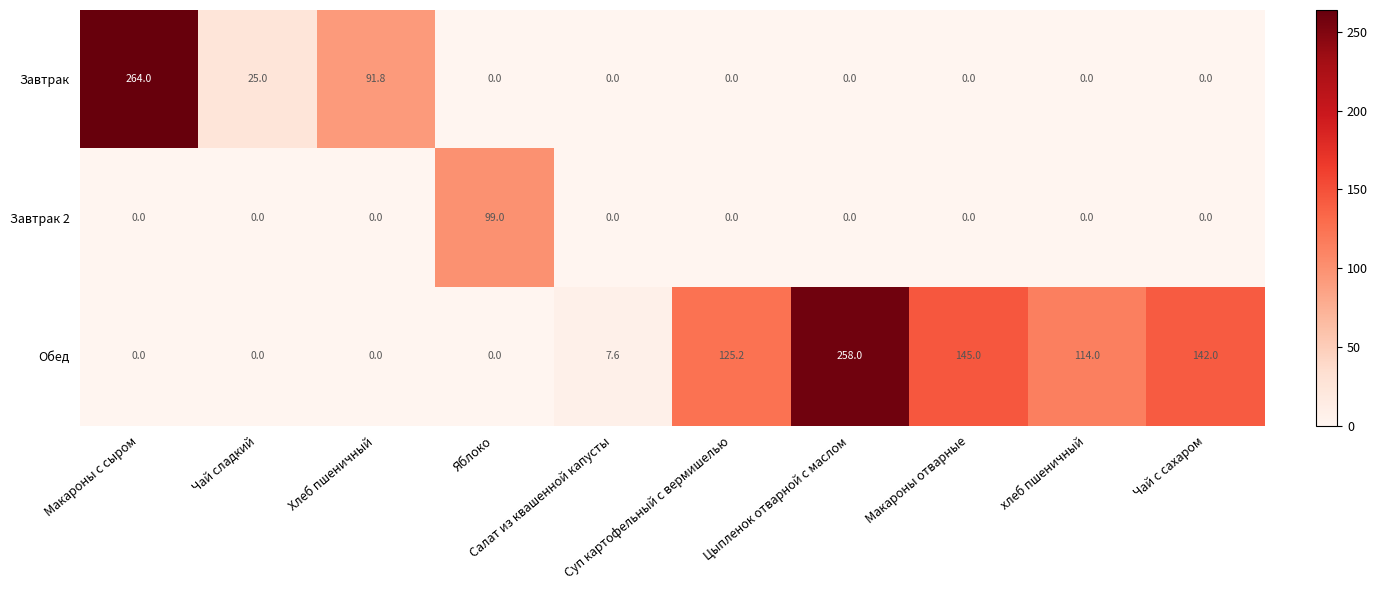

What is the average value of the Завтрак series?

38.1